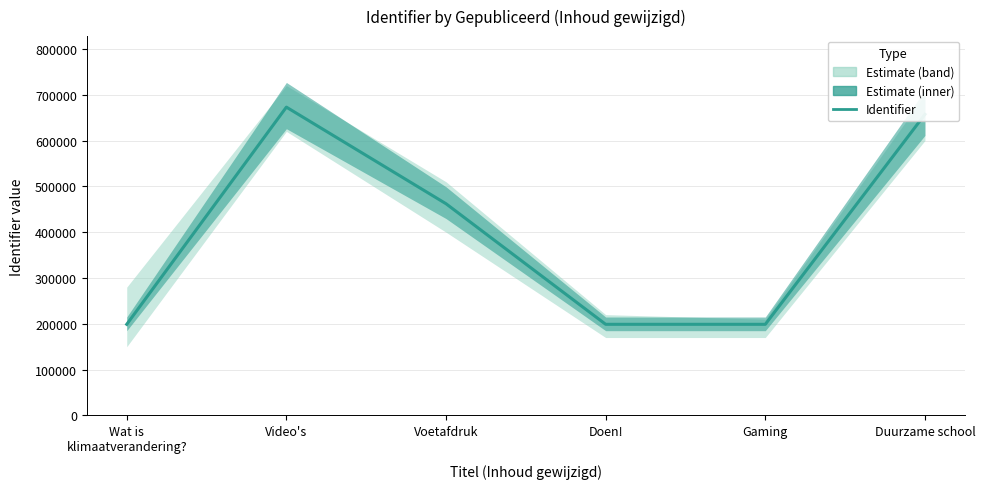

True or false: the data has more than 0 interior local peaks.

True